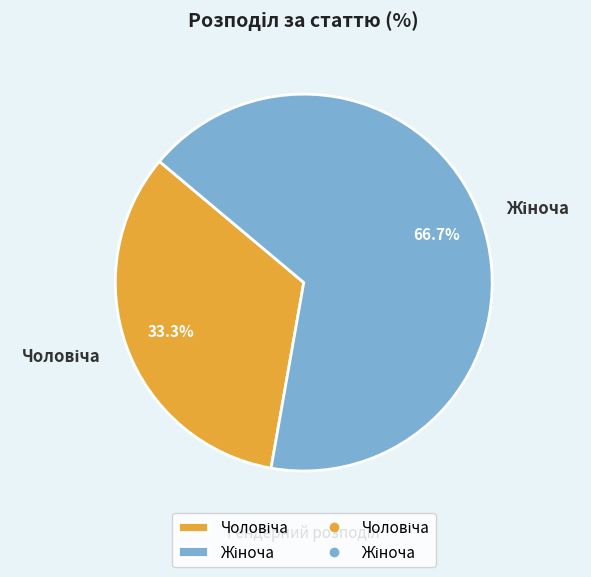

Is there any slice that represents more than half of the pie?

Yes